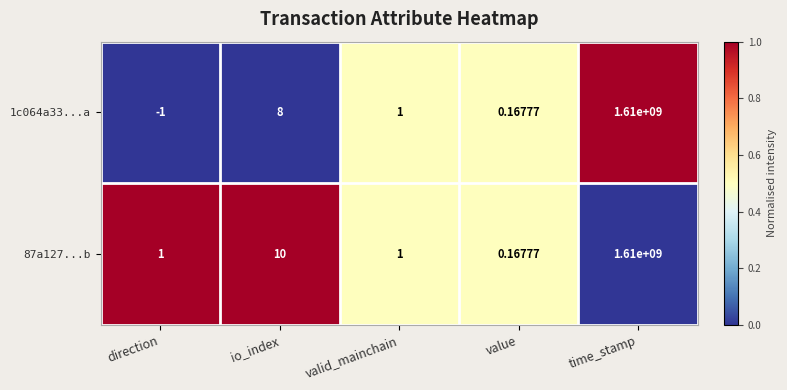

List the labels in order of 1c064a33...a value, largest first.

time_stamp, io_index, valid_mainchain, value, direction